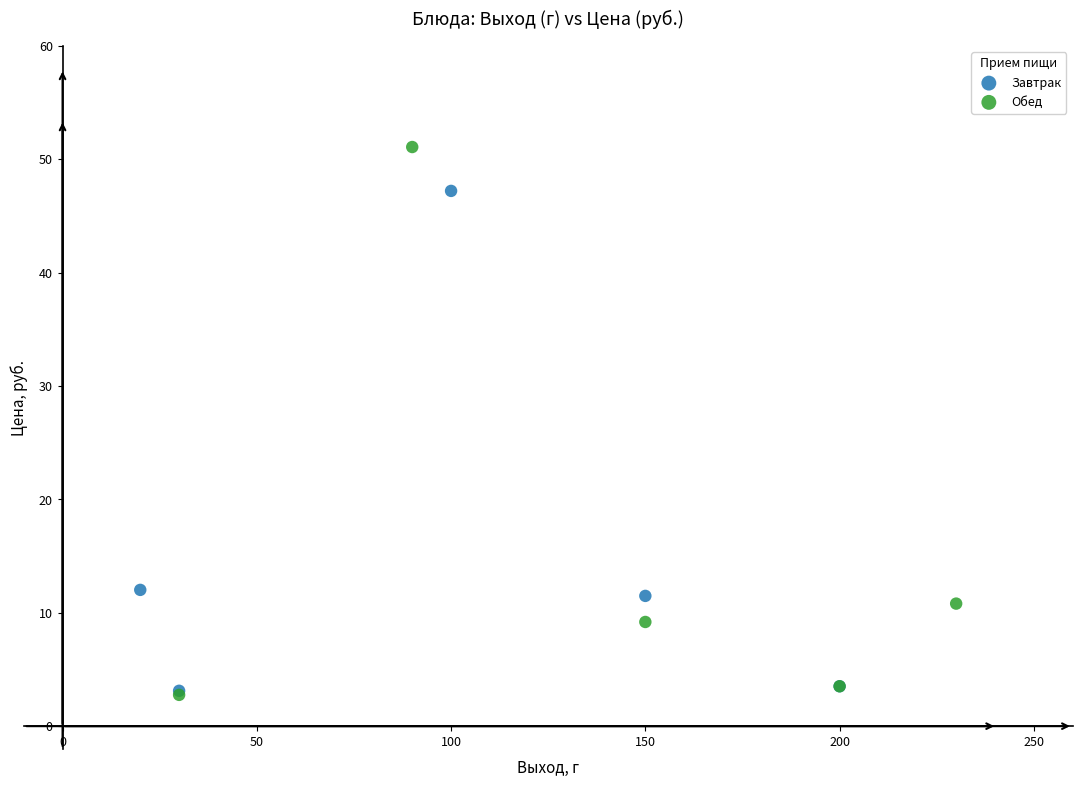

Which series contains the highest Y value?

Обед